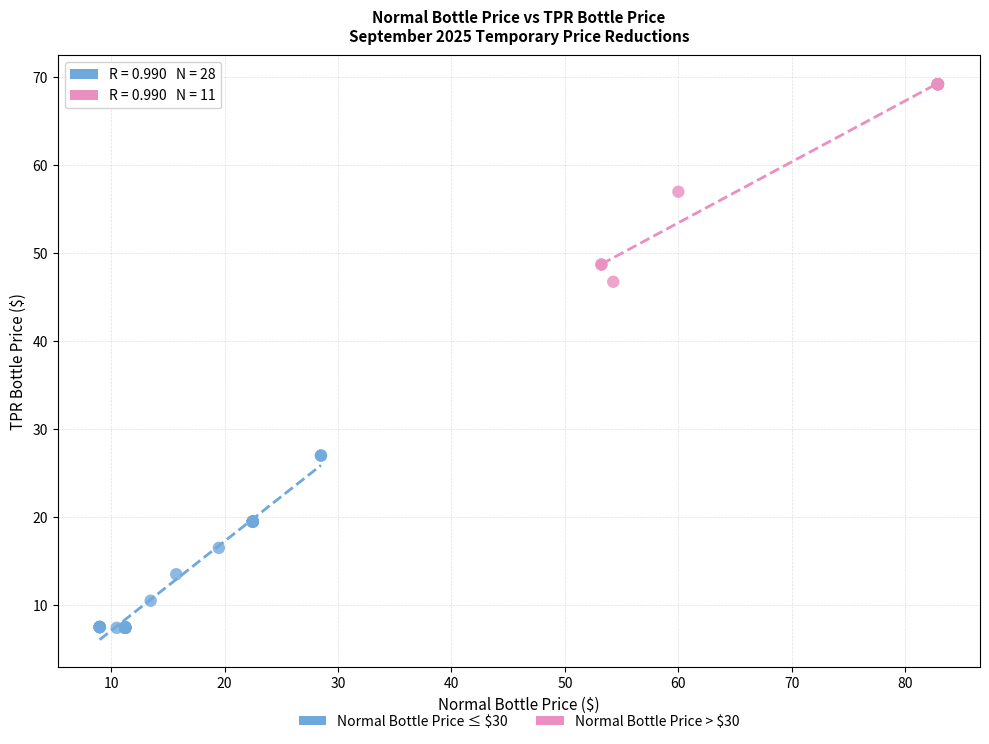

Which series has the widest spread of Y values?

Normal Bottle Price > $30